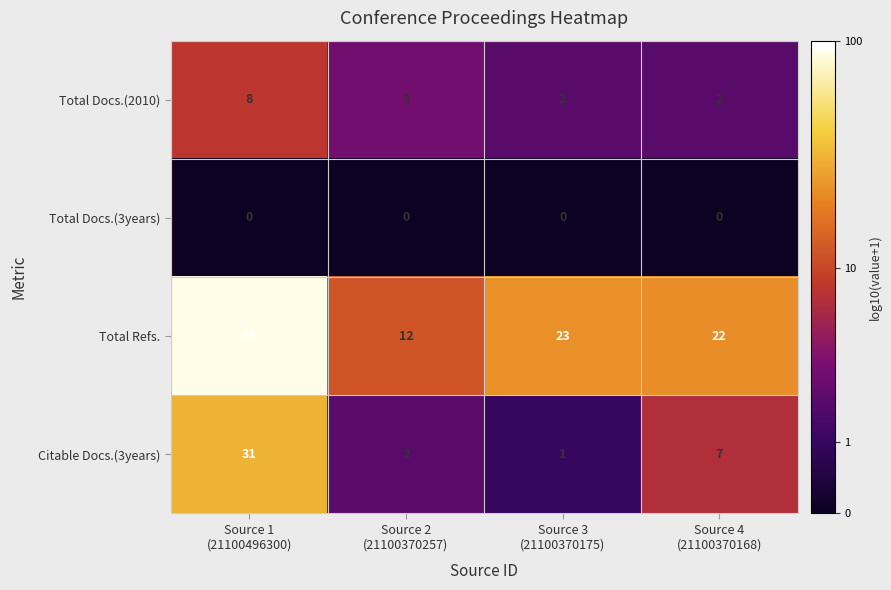

At how many categories does at least one series exceed 11?

4